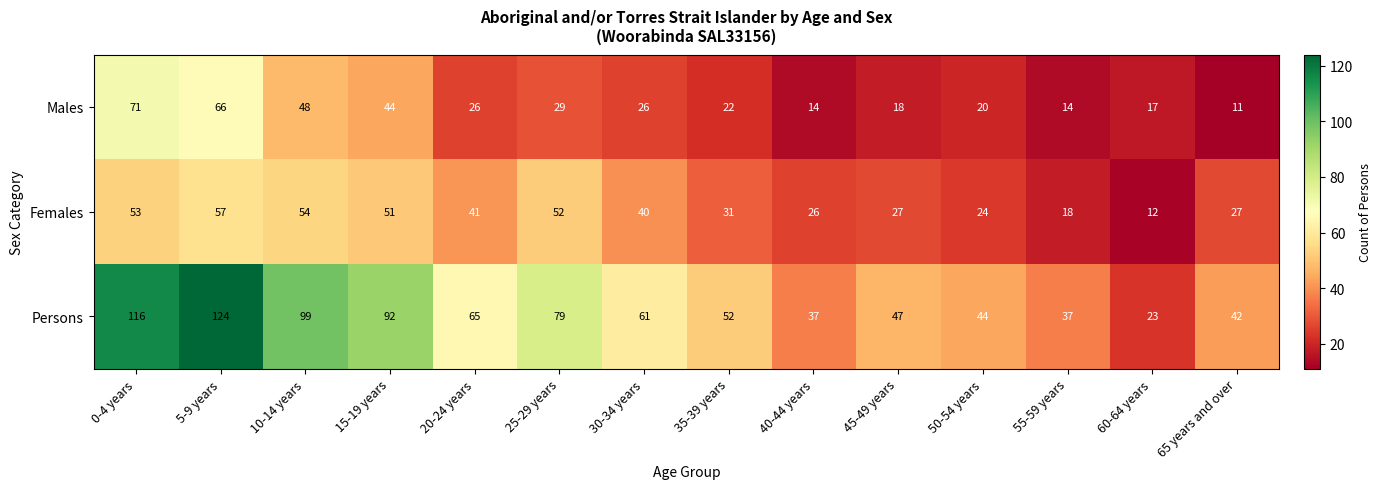

How many categories are shown in the chart?

14